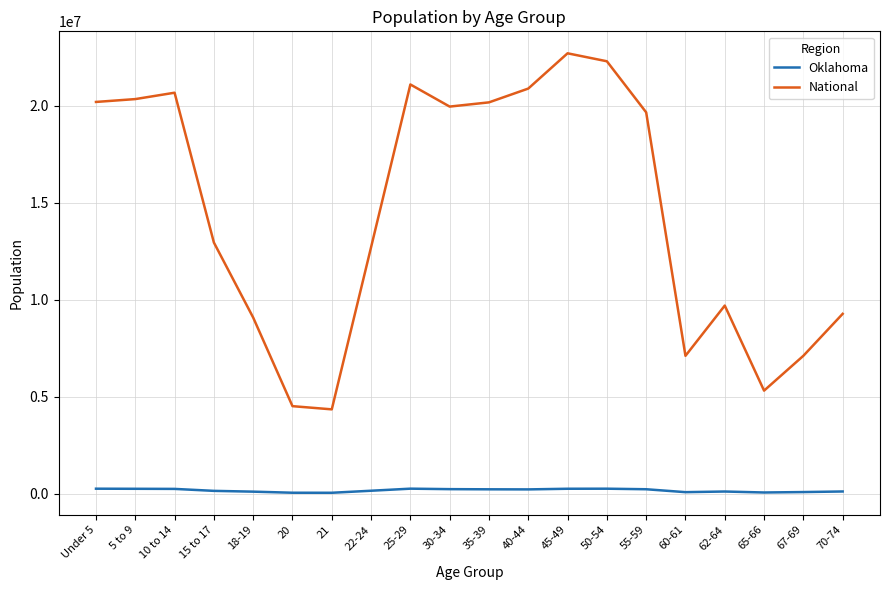

Which series has the largest total across all categories?

National